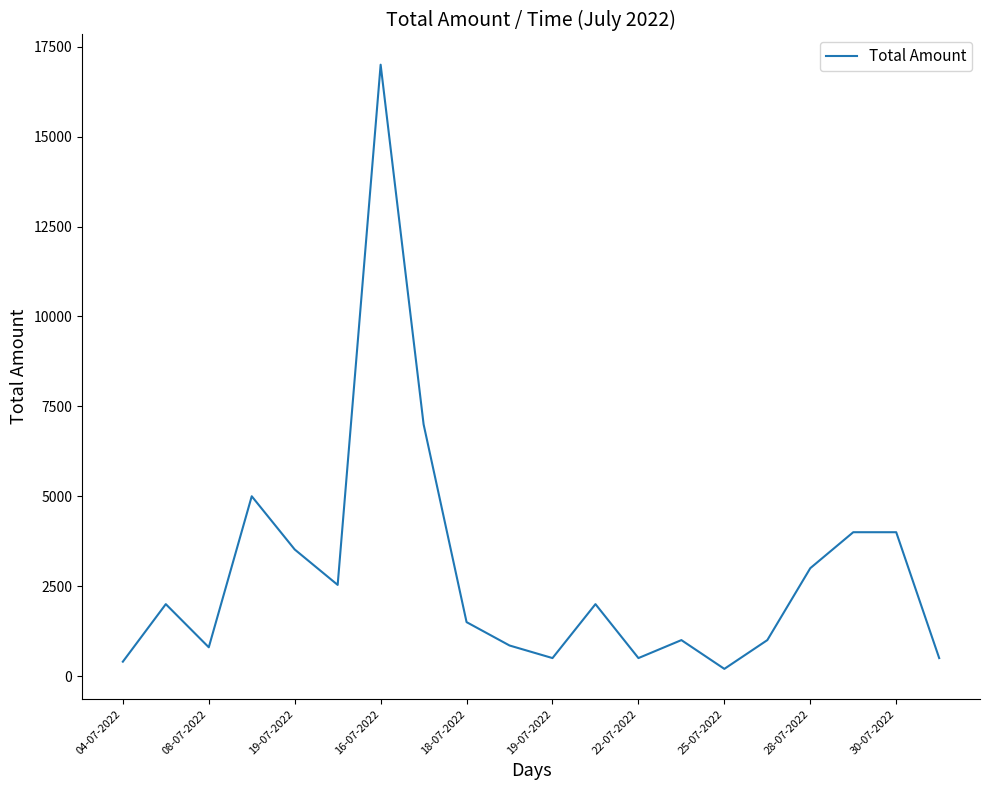

What is the difference between the maximum and minimum values?

16800